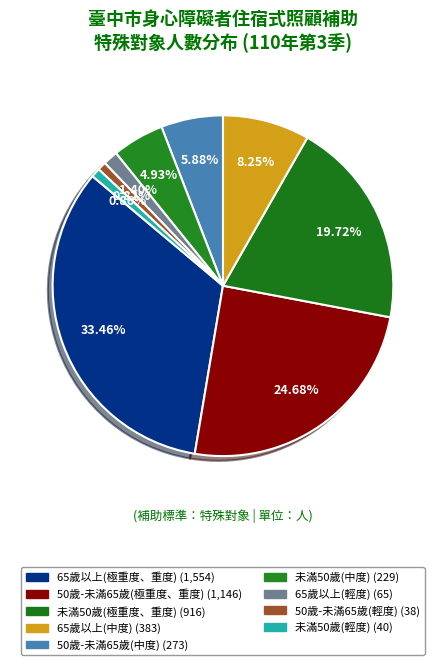

Which slice is the smallest?

50歲-未滿65歲(輕度)